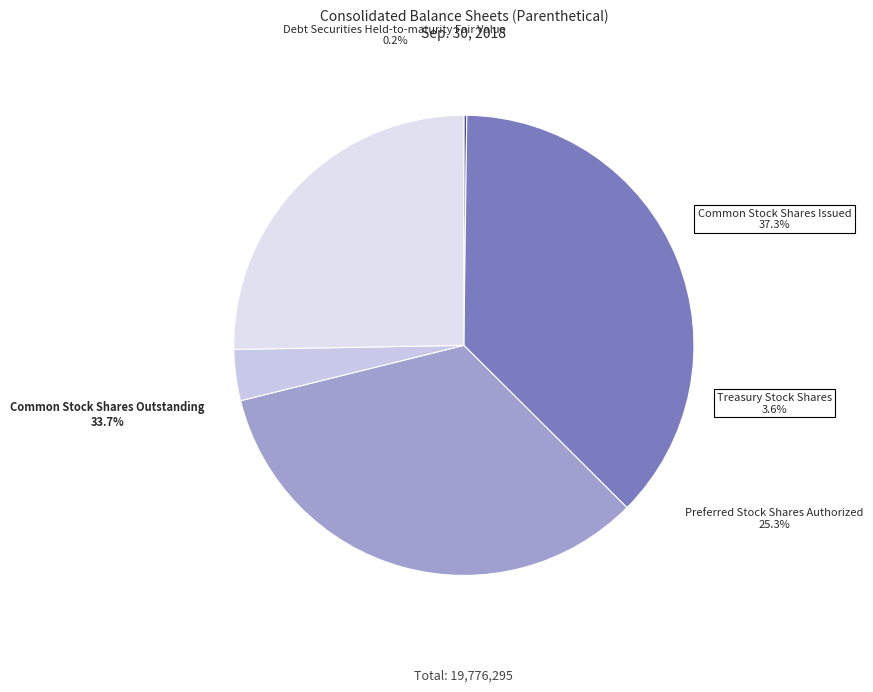

Count the number of slices in the pie.

5